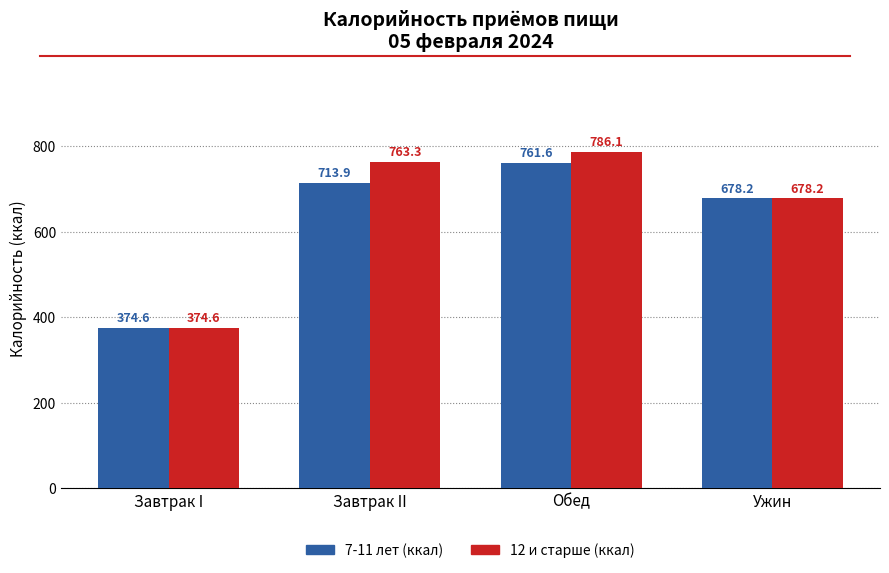

What is the label of the 4th bar from the left?

Ужин